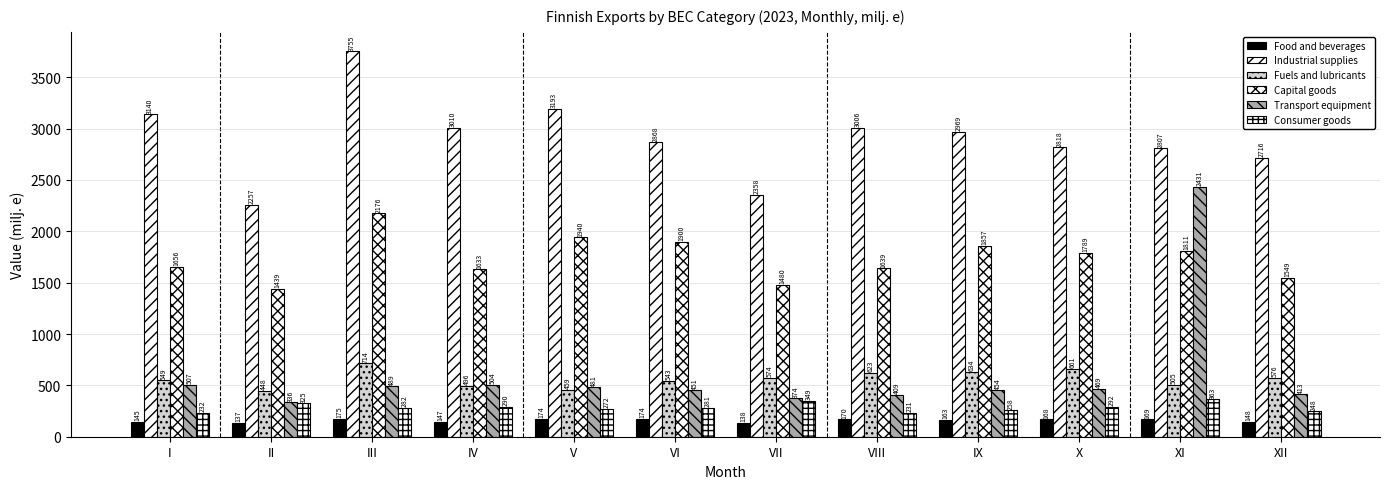

How many data points in Industrial supplies are less than 2968?

6